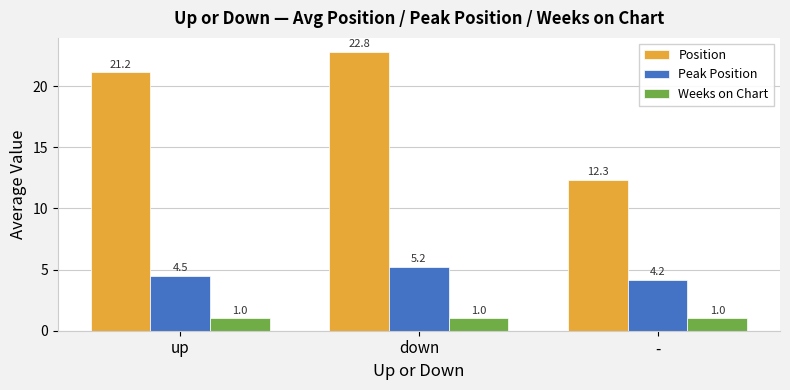

Which category has the highest value in the Peak Position series?

down